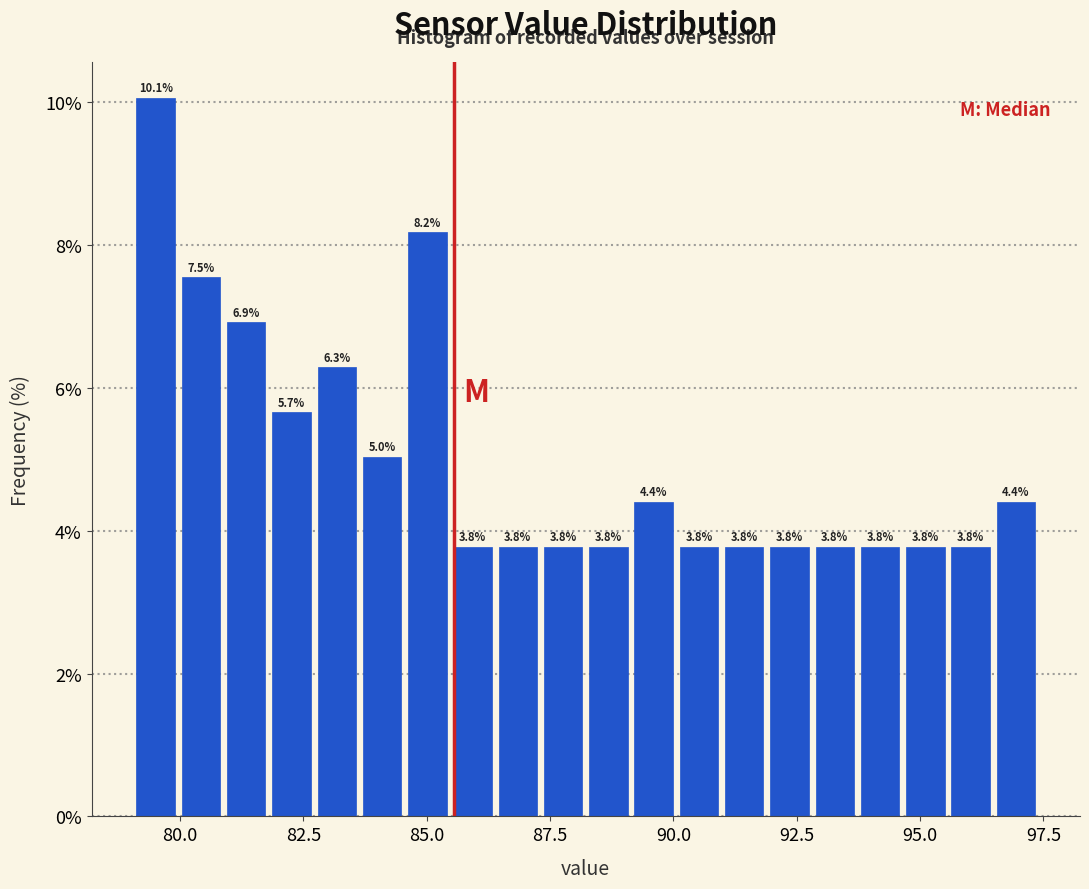

Read against the x-axis, roughly where is the centre of the tallest bar?

79.5